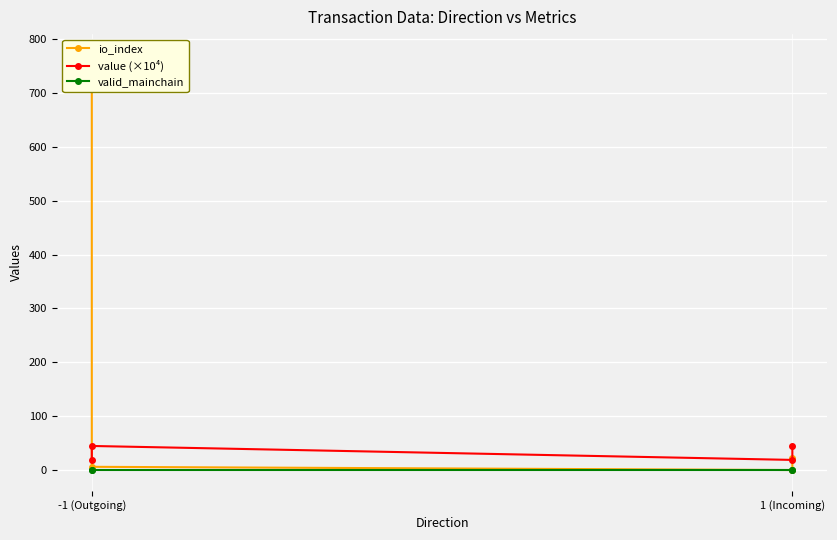

After their last crossing, which series has the higher values: io_index or valid_mainchain?

io_index